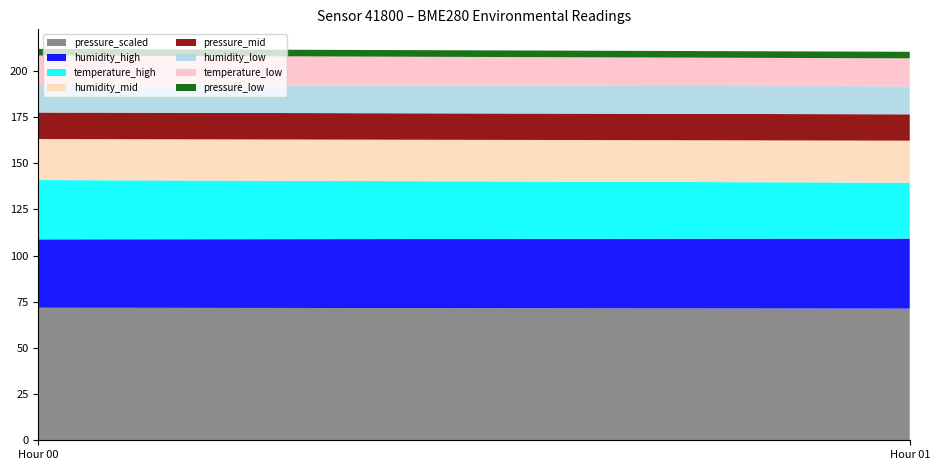

What is the highest value of the pressure_scaled series?

71.8